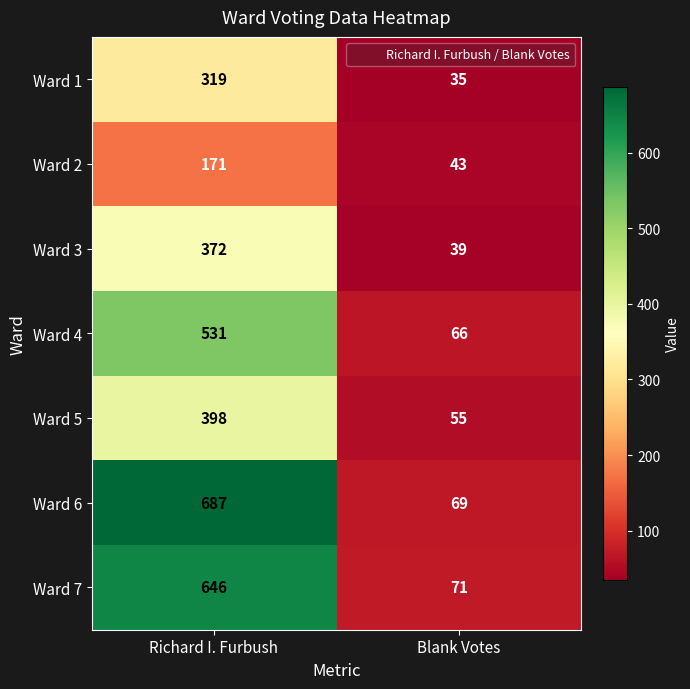

Reading left to right, list all the values displayed in this chart.

Ward 1: 319	35
Ward 2: 171	43
Ward 3: 372	39
Ward 4: 531	66
Ward 5: 398	55
Ward 6: 687	69
Ward 7: 646	71